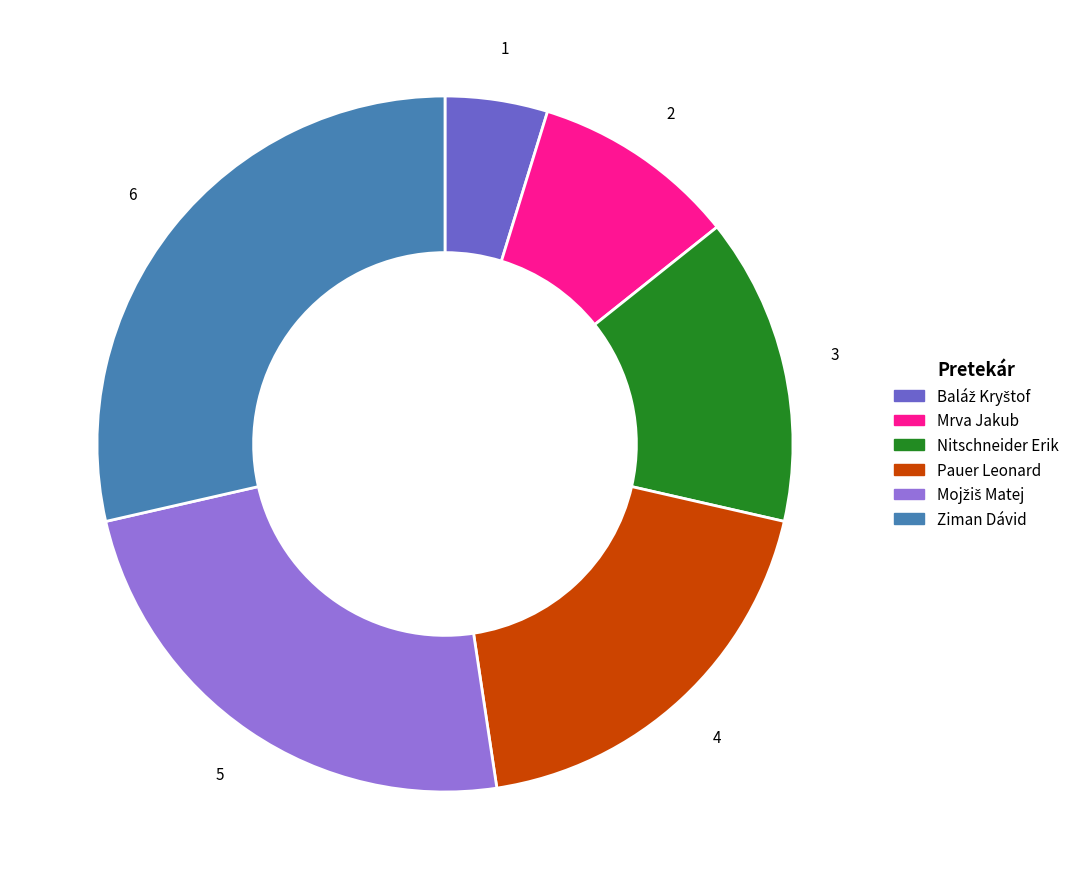

Does Mrva Jakub account for over 50% of the chart?

No